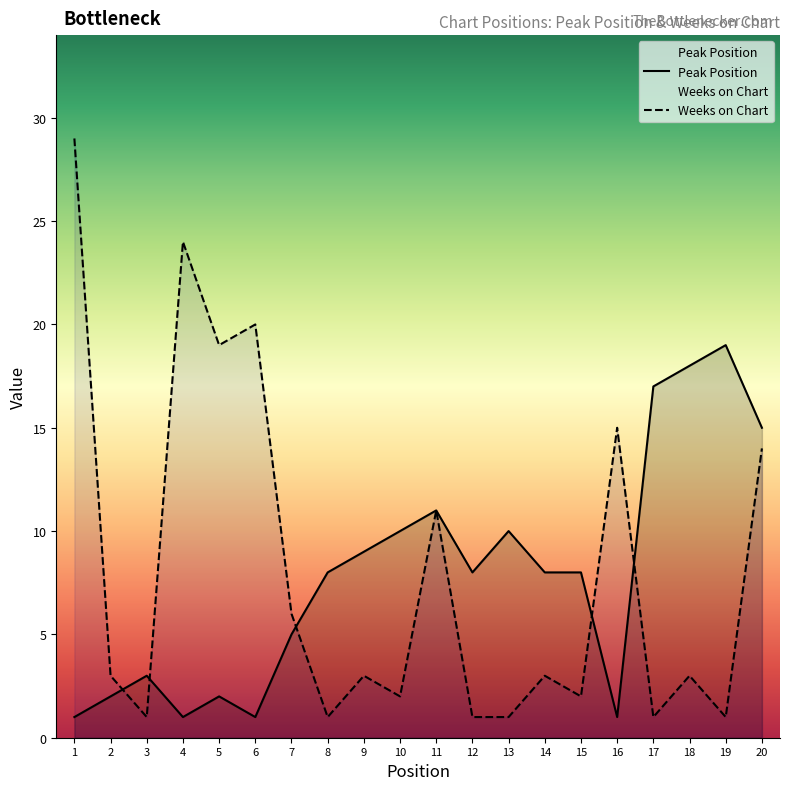

List the series in order of their peak value, lowest first.

Peak Position, Weeks on Chart